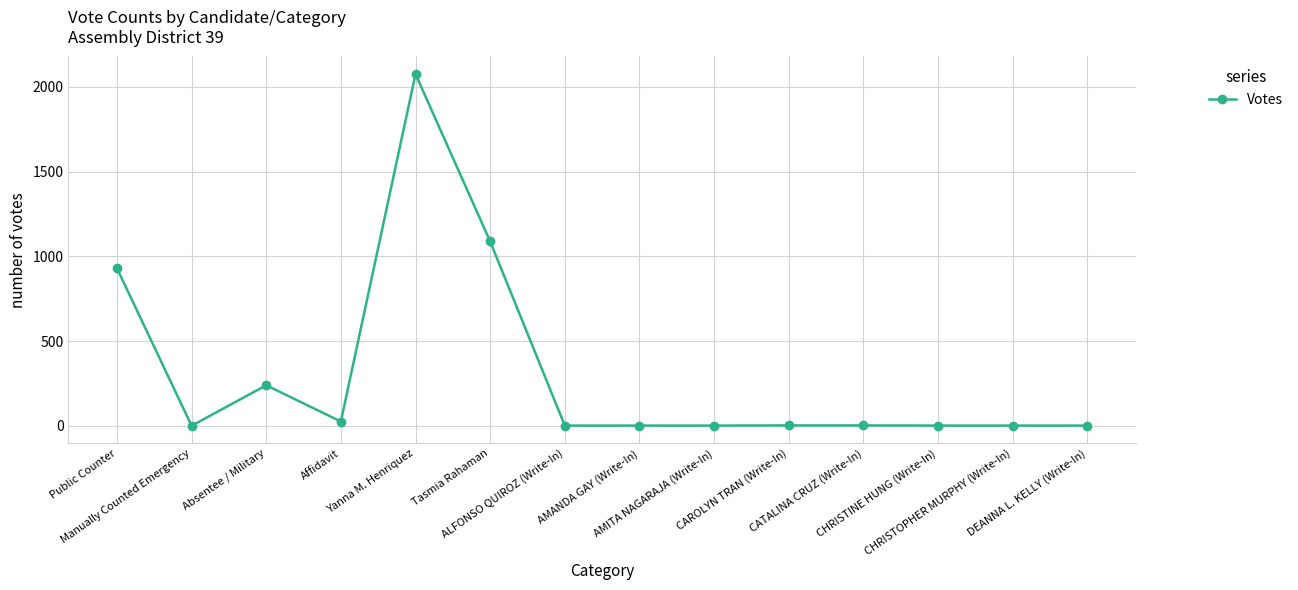

What is the sum of the values at AMITA NAGARAJA (Write-In) and Public Counter?

931